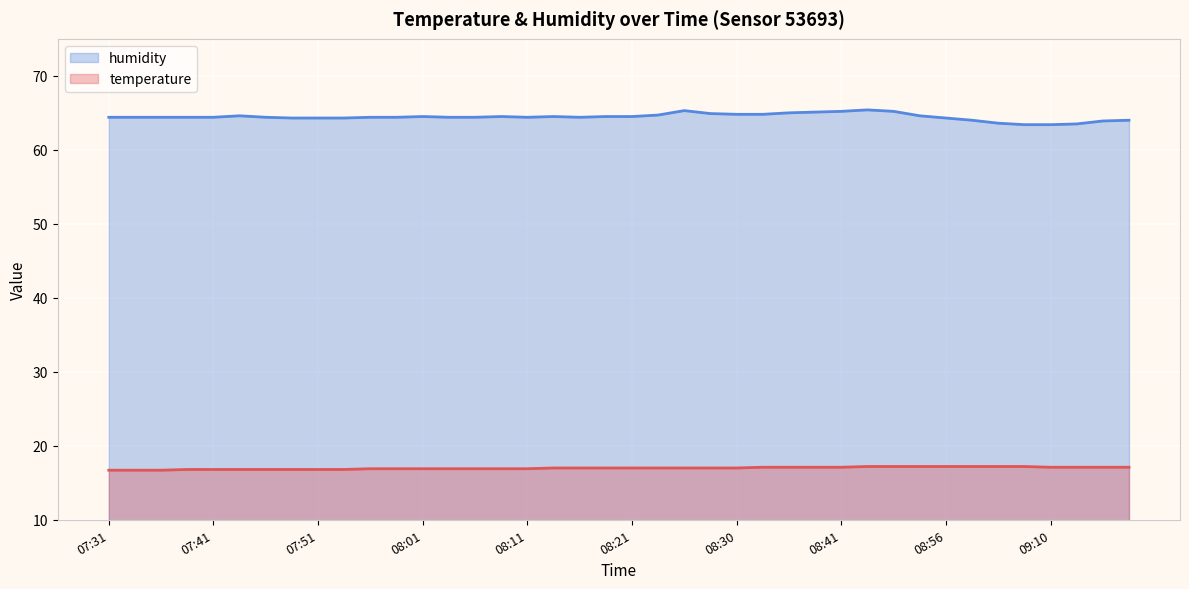

Rank the series by their average value, from lowest to highest.

temperature, humidity